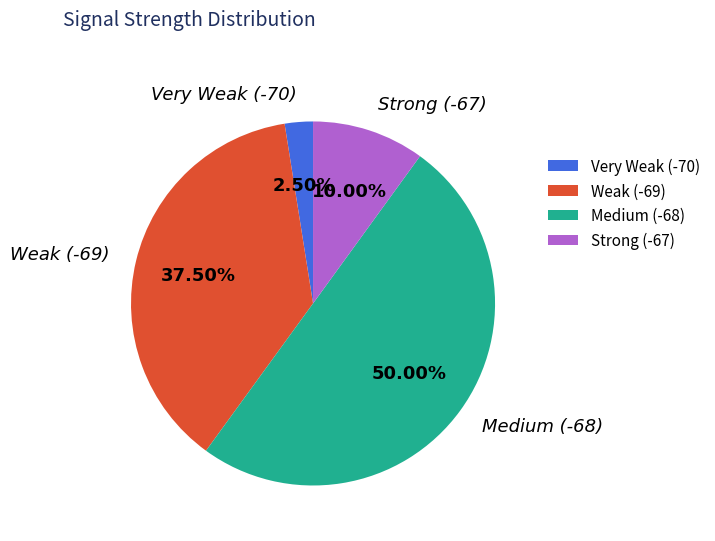

Rank the categories by value from lowest to highest.

Very Weak (-70), Strong (-67), Weak (-69), Medium (-68)